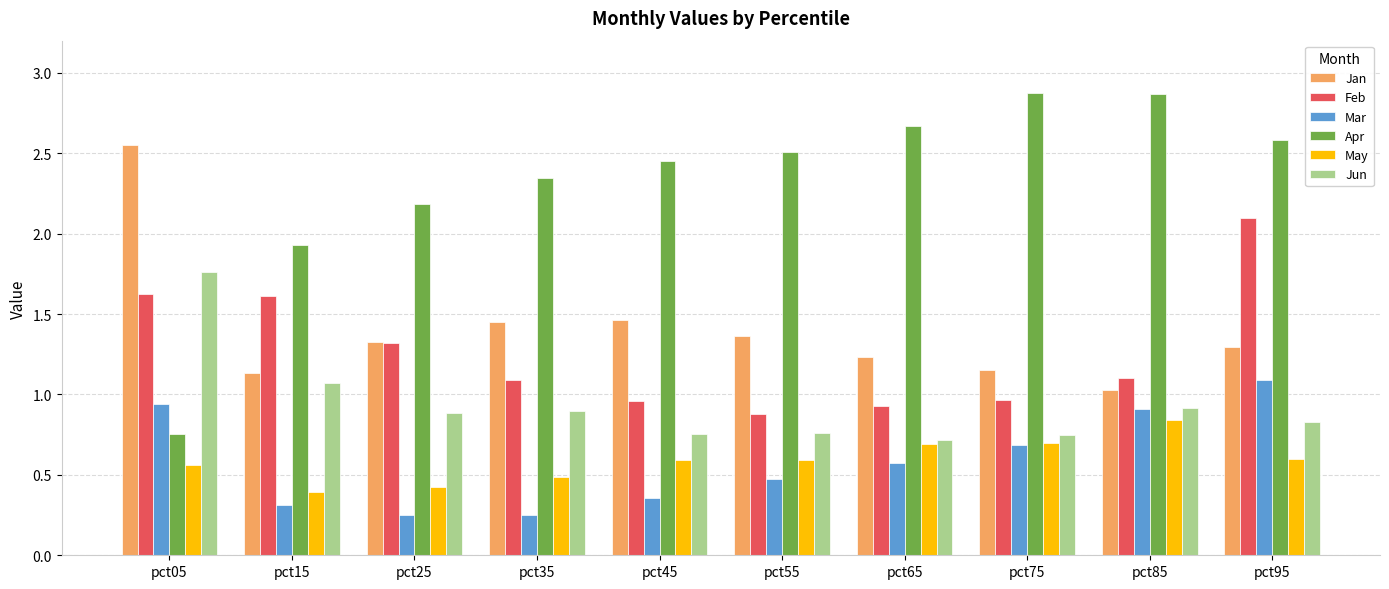

True or false: Jan has a value of 0.5 at pct95.

False